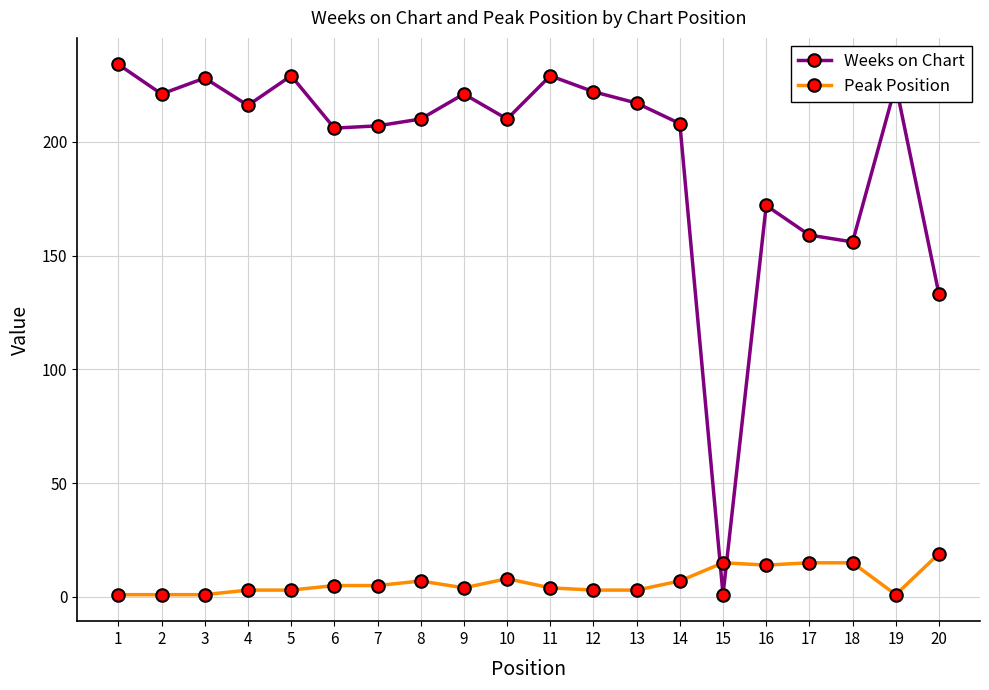

In Weeks on Chart, how many points are lower than both neighbors (excluding endpoints)?

6